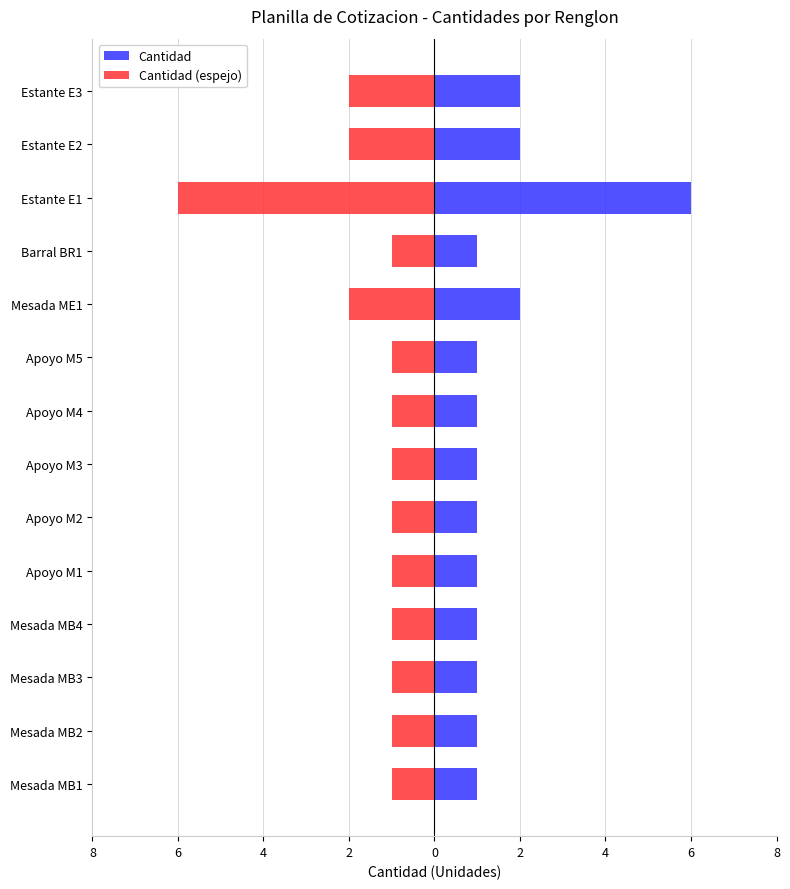

Reading left to right, transcribe all the data shown in this chart.

Cantidad: 1	1	1	1	1	1	1	1	1	2	1	6	2	2
Cantidad (espejo): -1	-1	-1	-1	-1	-1	-1	-1	-1	-2	-1	-6	-2	-2